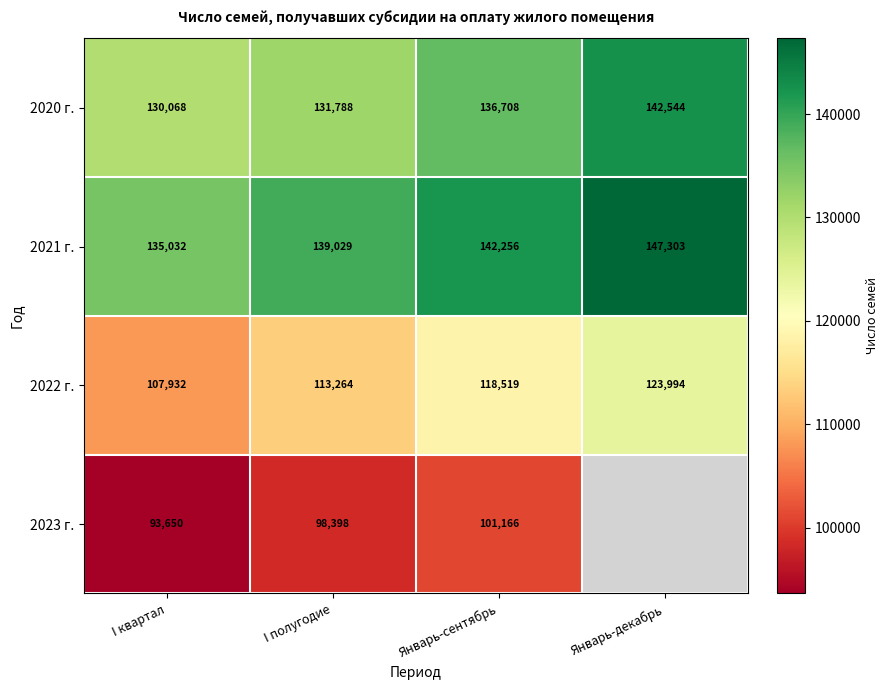

What is the total value across all series at Январь-сентябрь?

498649